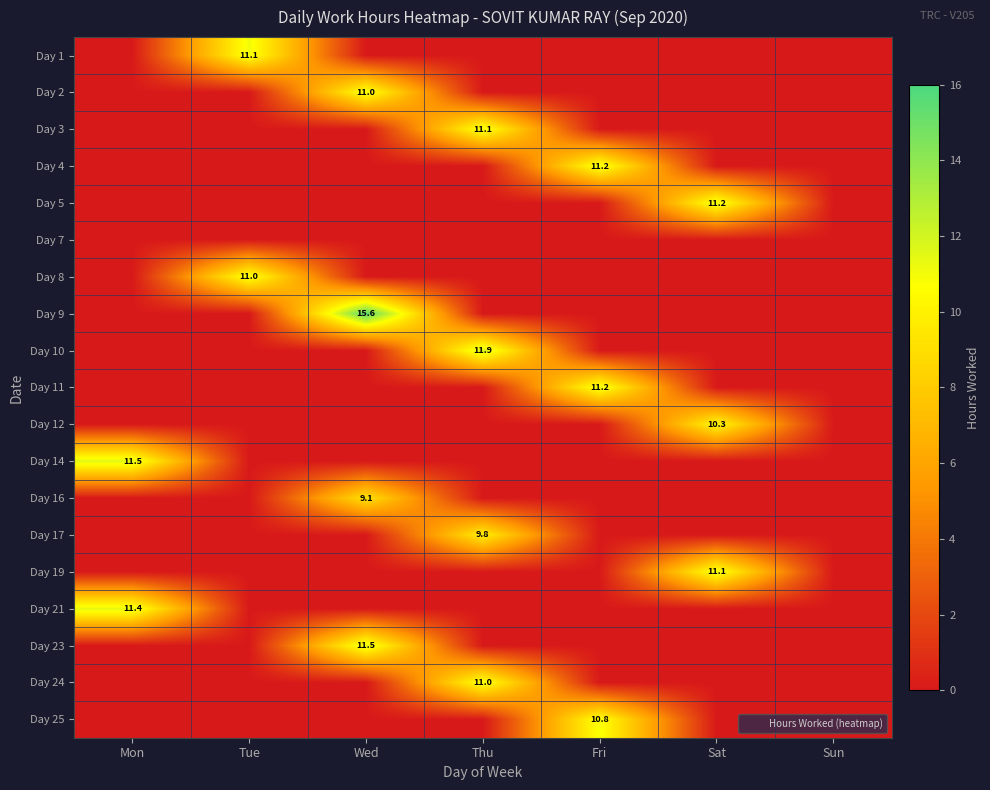

Which has a higher value, Sat or Sun?

Sat